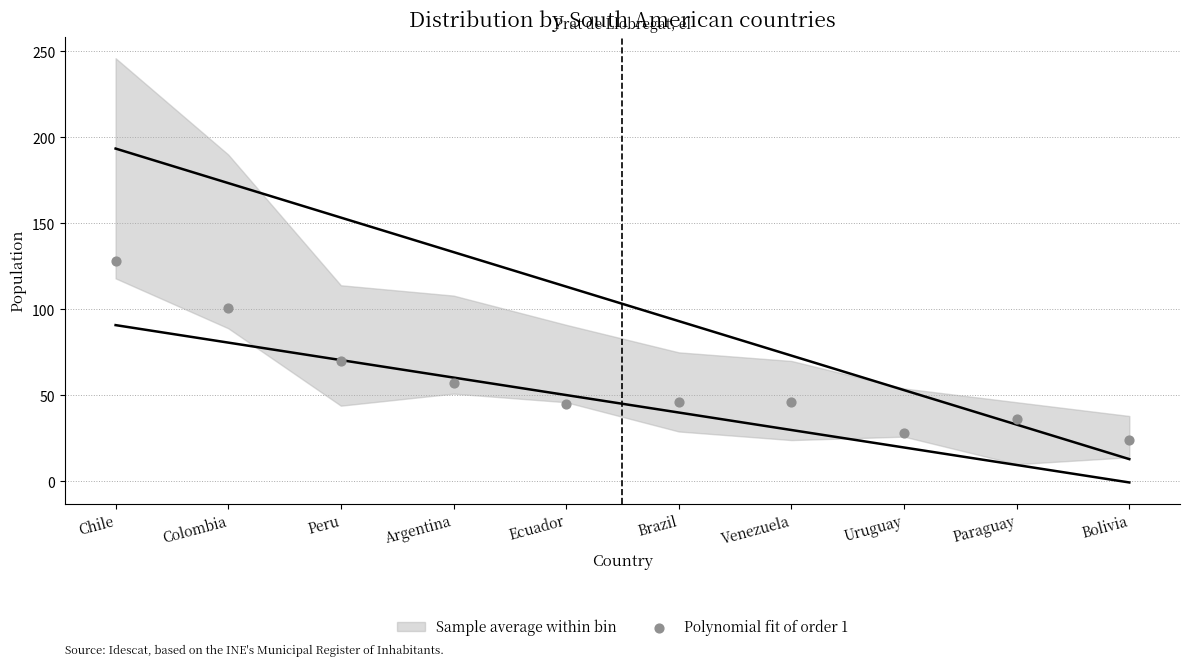

What Y value in the scatter plot is closest to 76?

70